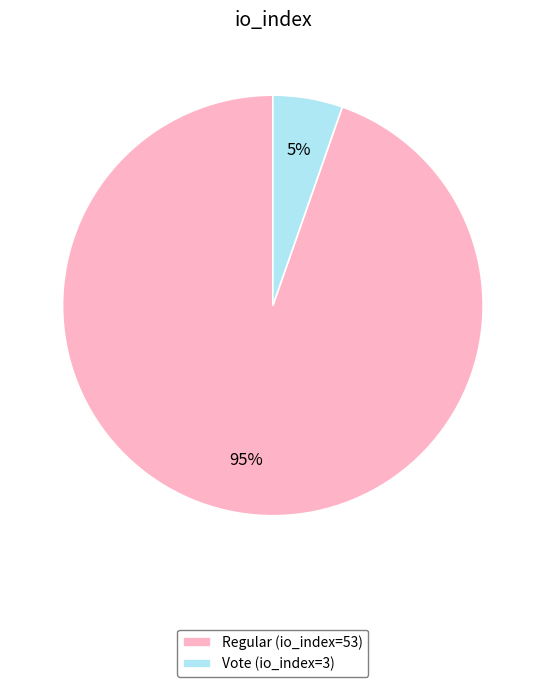

Is it true that Regular (io_index=53) is 95% of the pie?

True